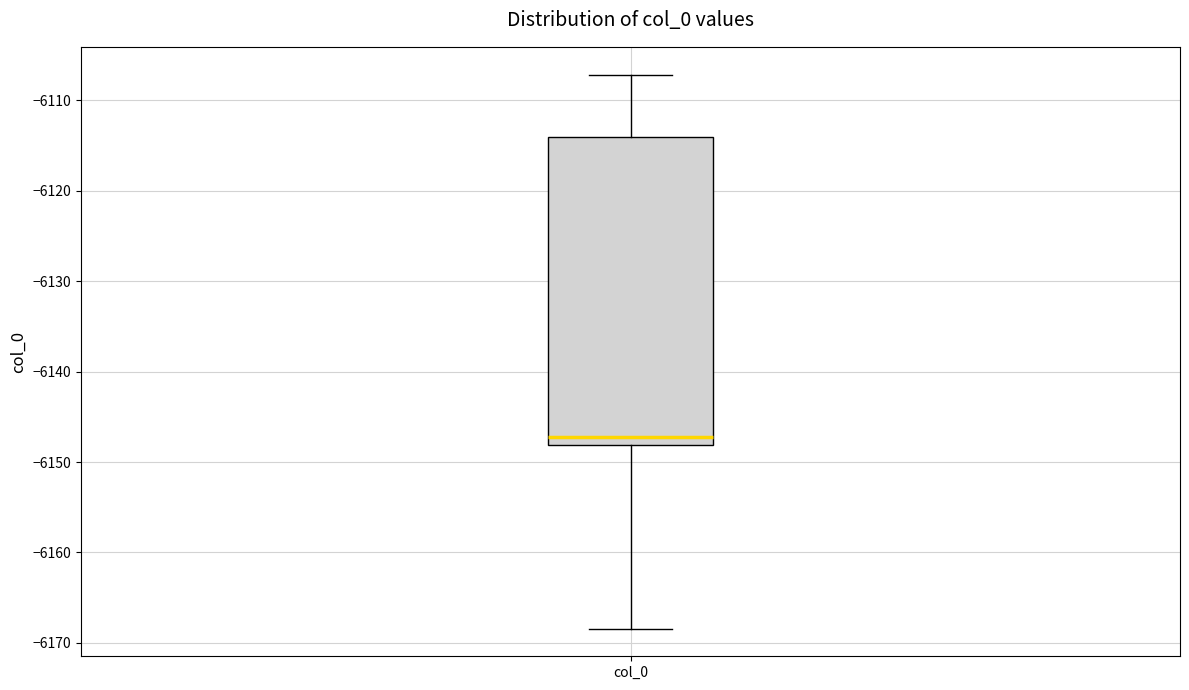

Where does the lower whisker of the box for col_0 end on the y-axis? The values are not printed on the chart, so give them approximately, as read against the axis.

-6168